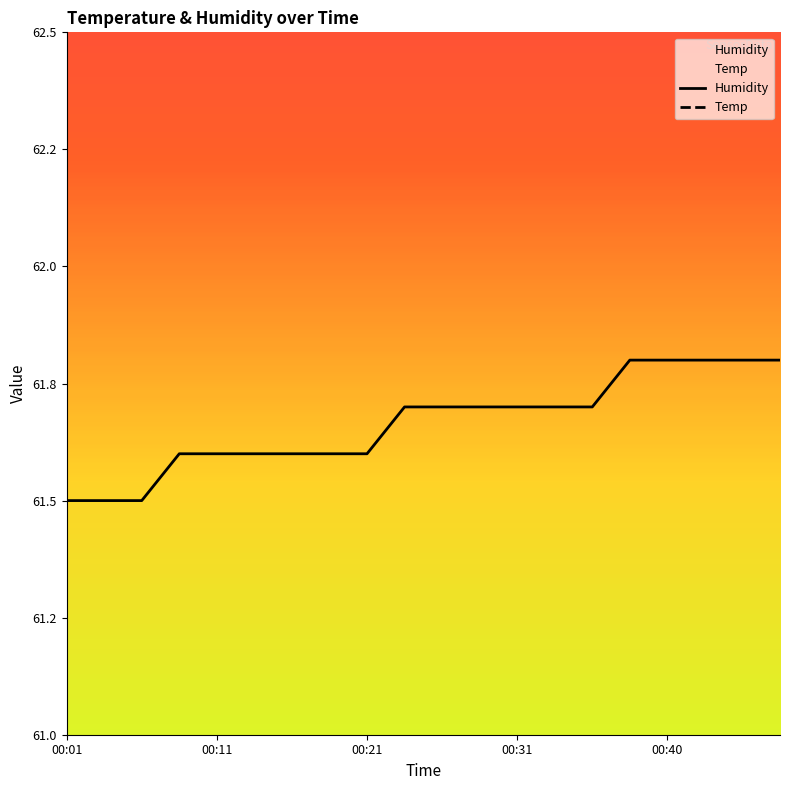

Reading left to right, extract all data points from this chart.

00:01=61.5	00:04=61.5	00:06=61.5	00:09=61.6	00:11=61.6	00:14=61.6	00:16=61.6	00:19=61.6	00:21=61.6	00:23=61.7	00:26=61.7	00:28=61.7	00:31=61.7	00:33=61.7	00:36=61.7	00:38=61.8	00:40=61.8	00:43=61.8	00:45=61.8	00:48=61.8